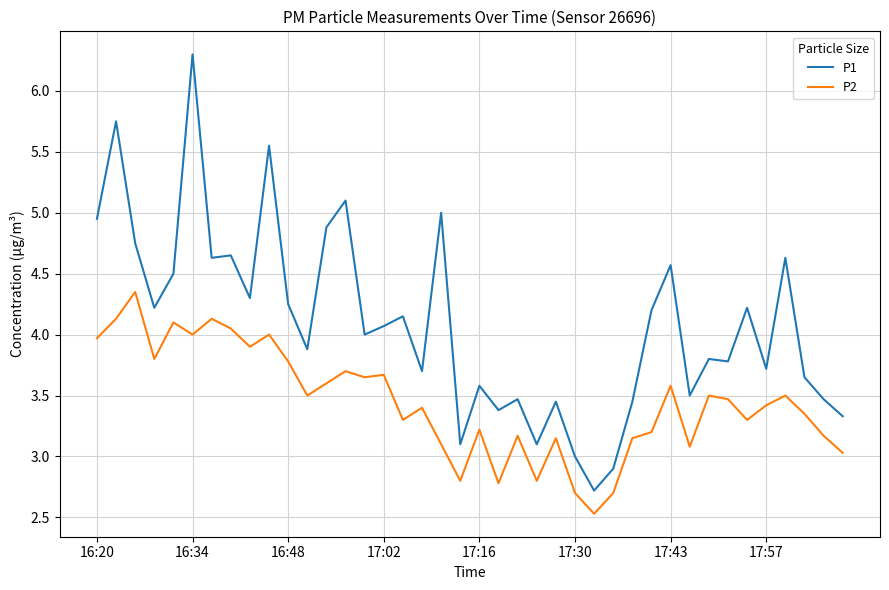

How many series are shown in this chart?

2